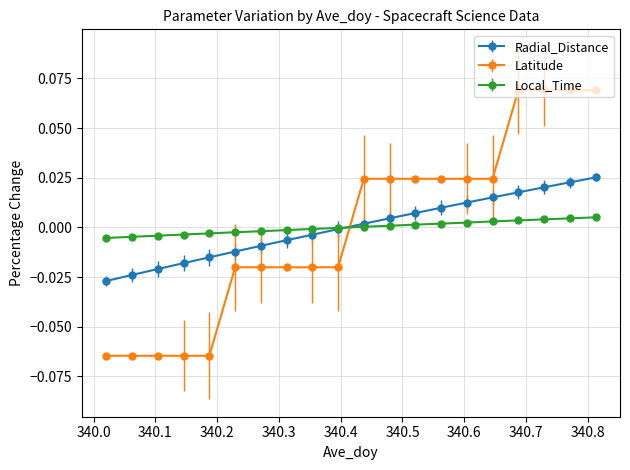

Which series has the largest range (max minus min)?

Latitude